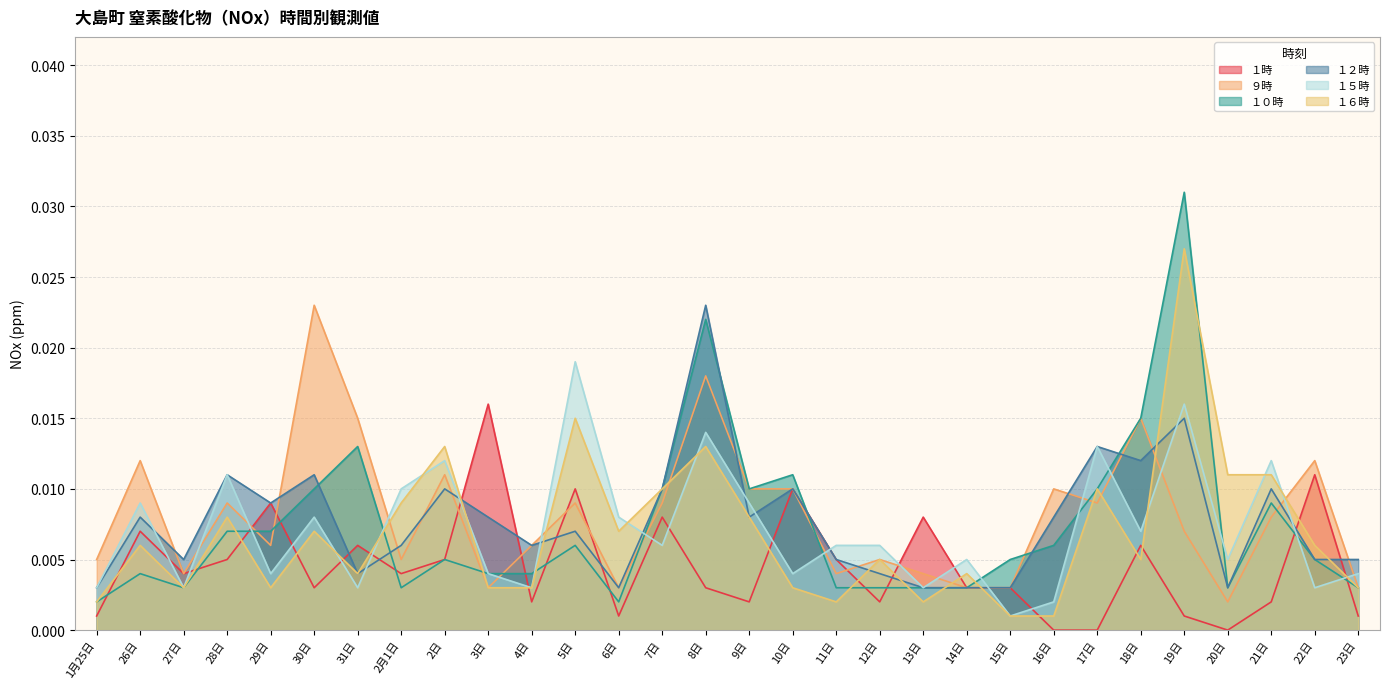

At 17日, list the series in order from smallest to largest.

１時, ９時, １０時, １６時, １２時, １５時